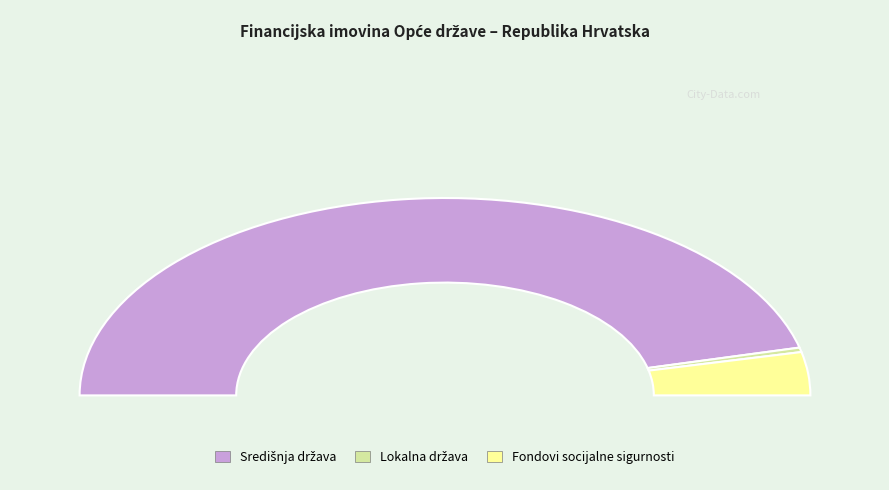

To the nearest percent, what is the combined percentage of Lokalna država and Financijska imovina?

93%